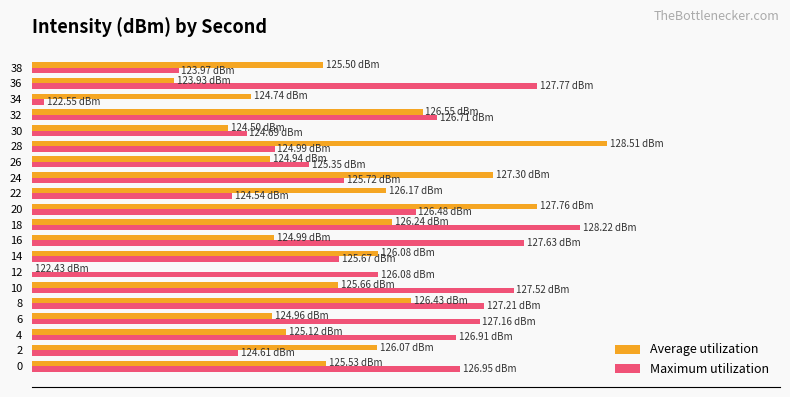

What are all the series names shown in the legend?

Average utilization, Maximum utilization